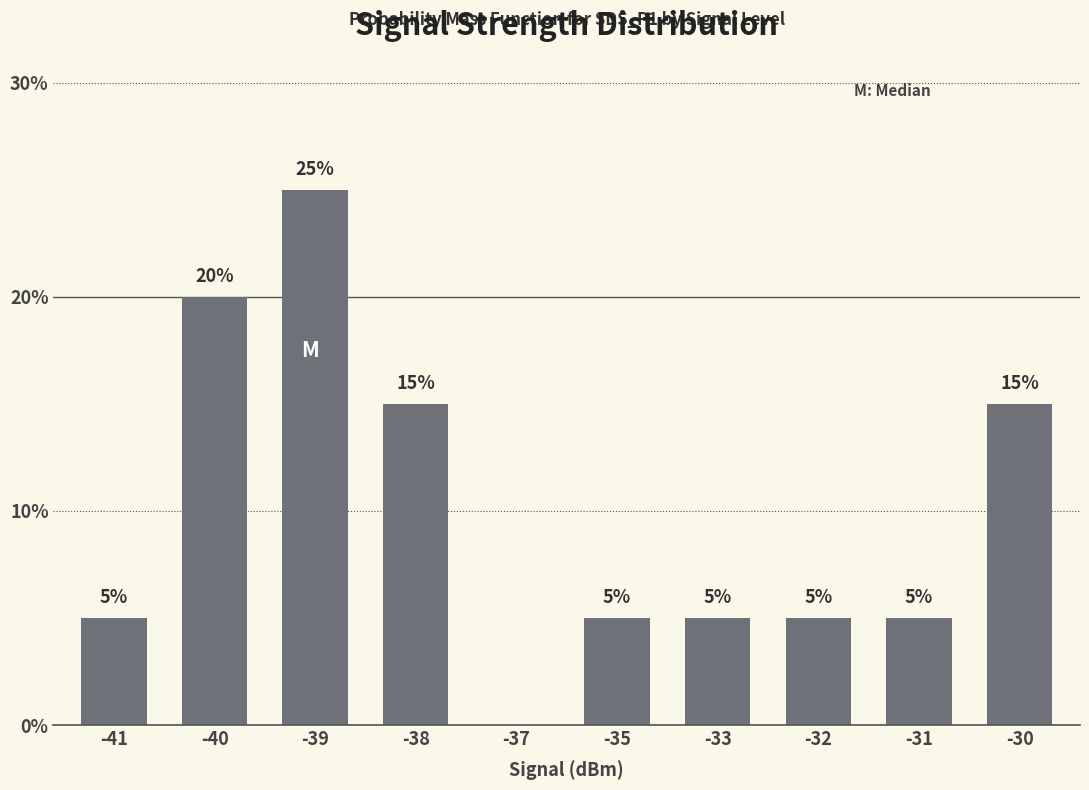

Reading right to left, transcribe all the data shown in this chart.

15	5	5	5	5	0	15	25	20	5